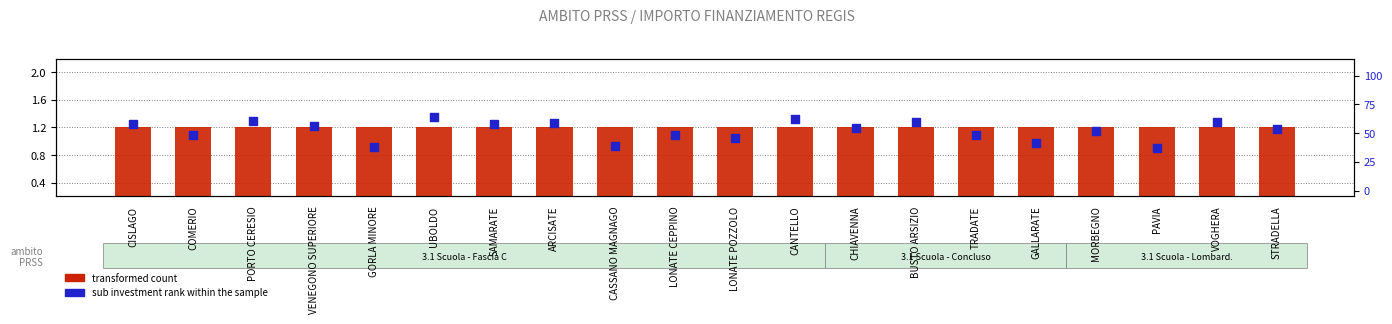

At which category is the sum across all series the highest?

UBOLDO